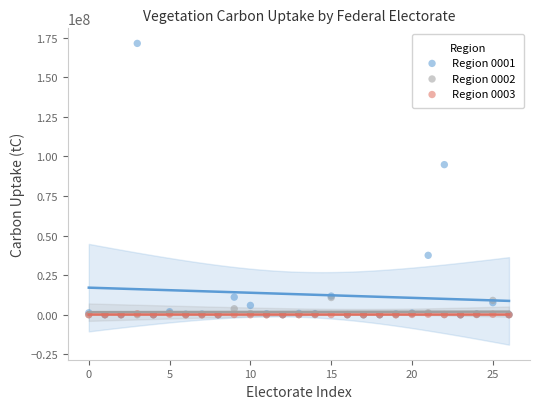

Across all series, what Y value is closest to 85695000?

94819000.0